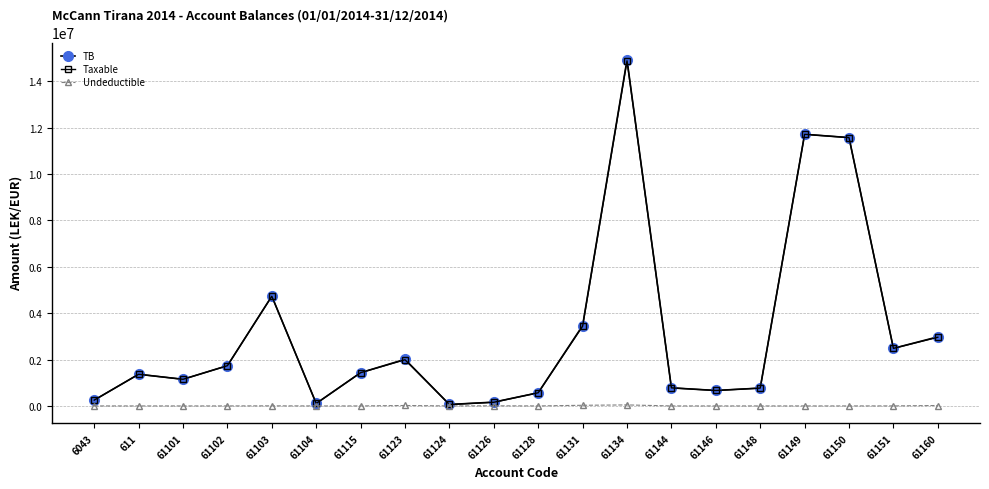

How many data points in Taxable are above 1434003?

10